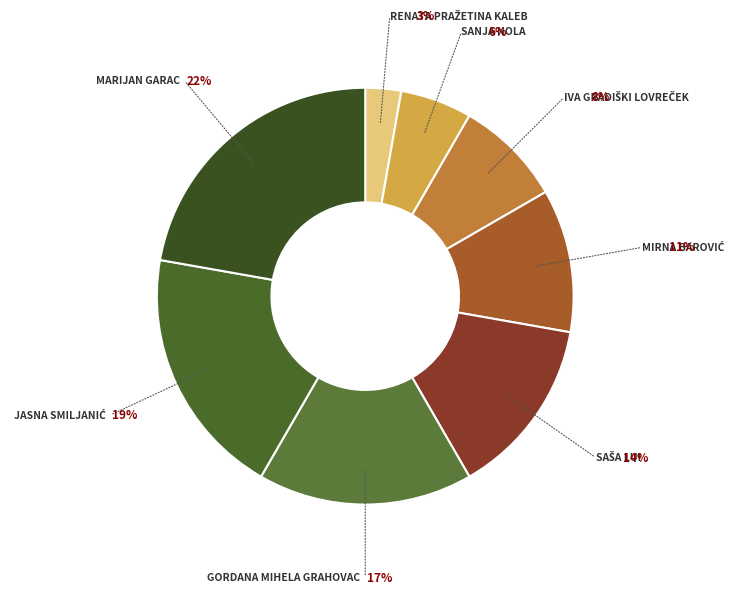

How many slices are in this pie chart?

8